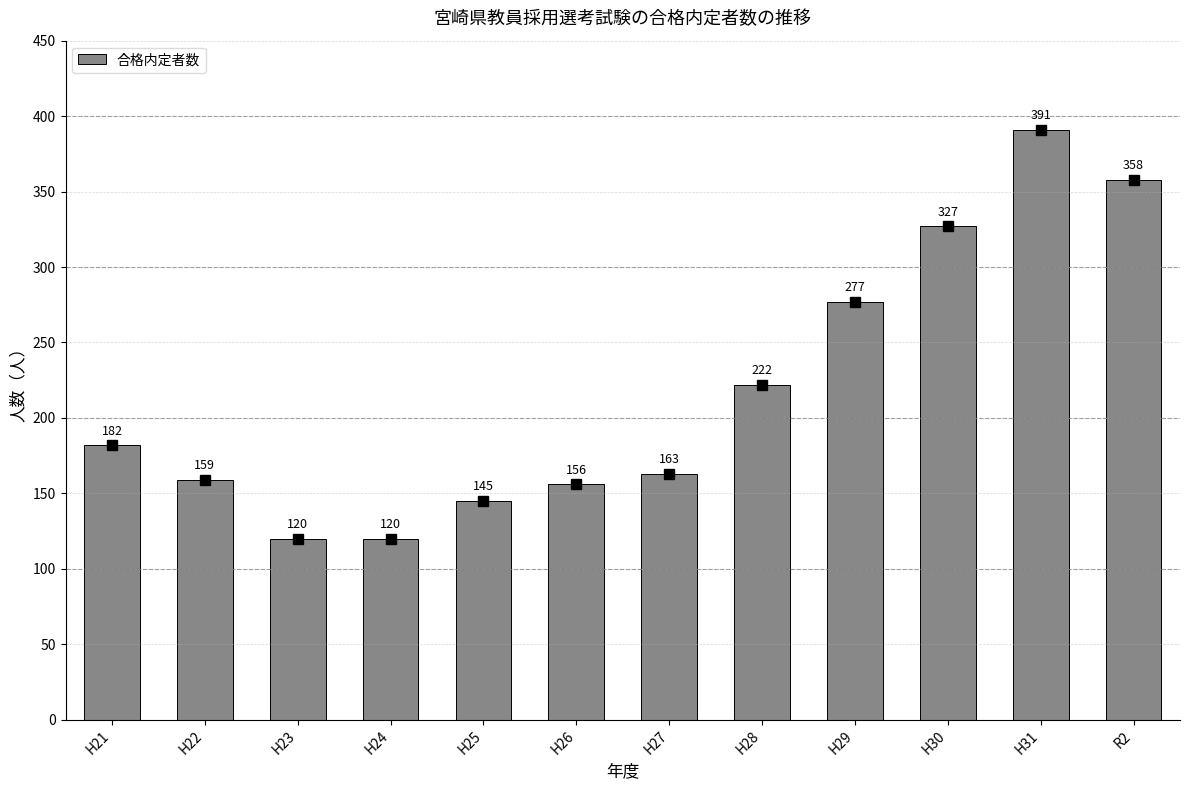

What is the label of the 1st bar from the left?

H21